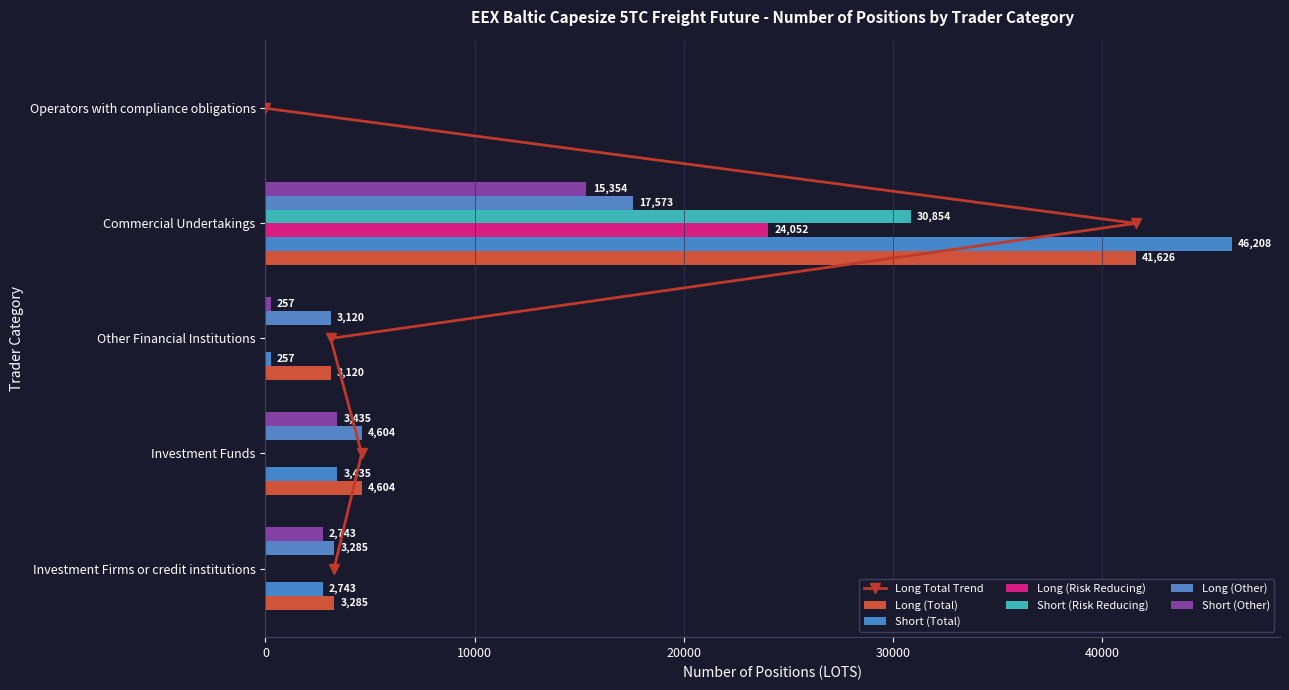

What is the label of the 1st bar from the right?

Operators with compliance obligations